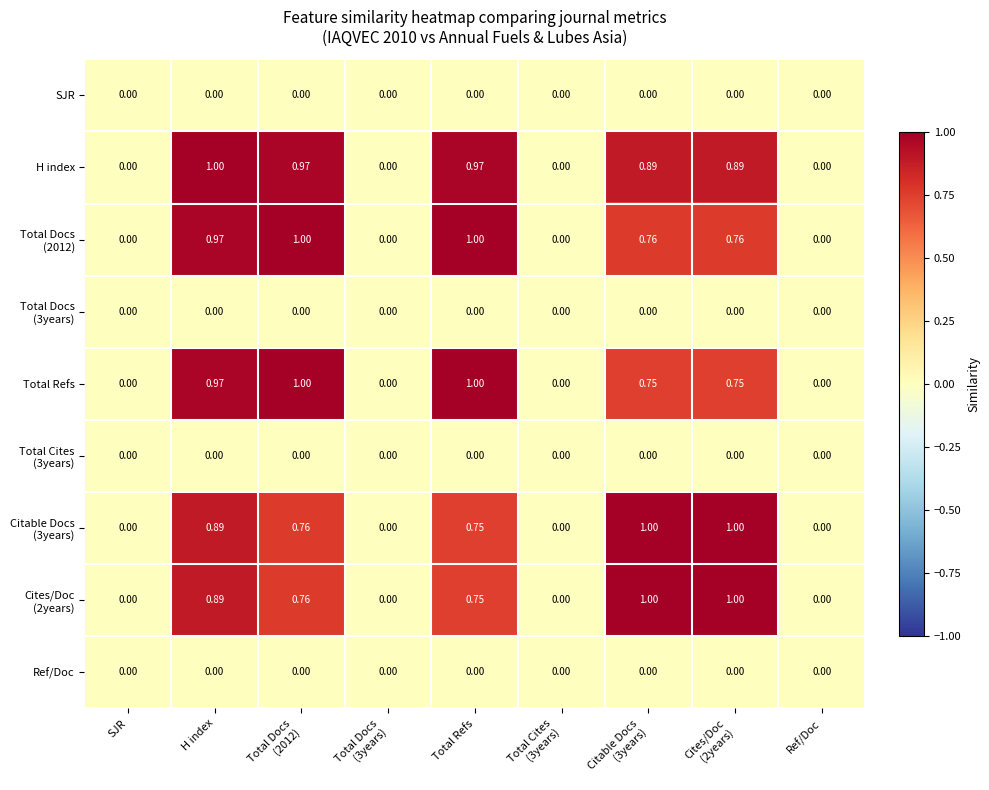

At which category is the sum across all series the highest?

H index